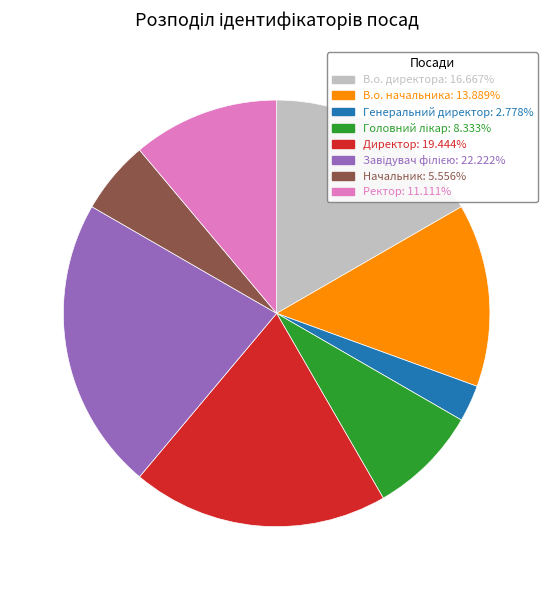

Is the sum of Директор: 19.444% and В.о. начальника: 13.889% greater than half?

No